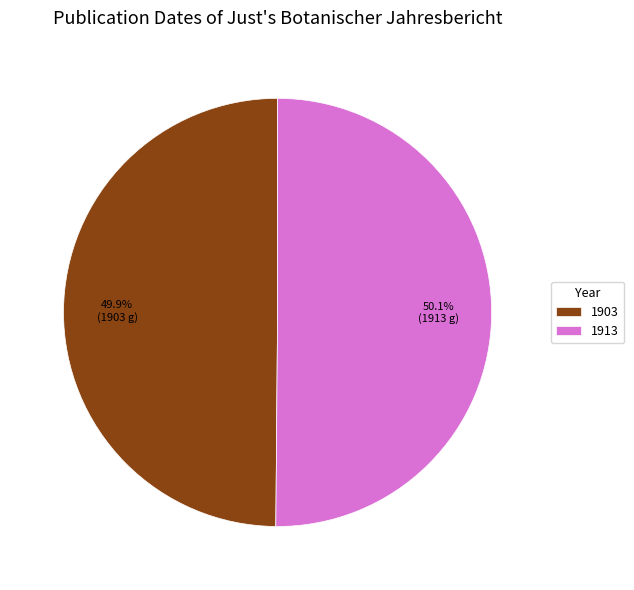

Combined, do 1903 and 1913 account for over 50%?

Yes